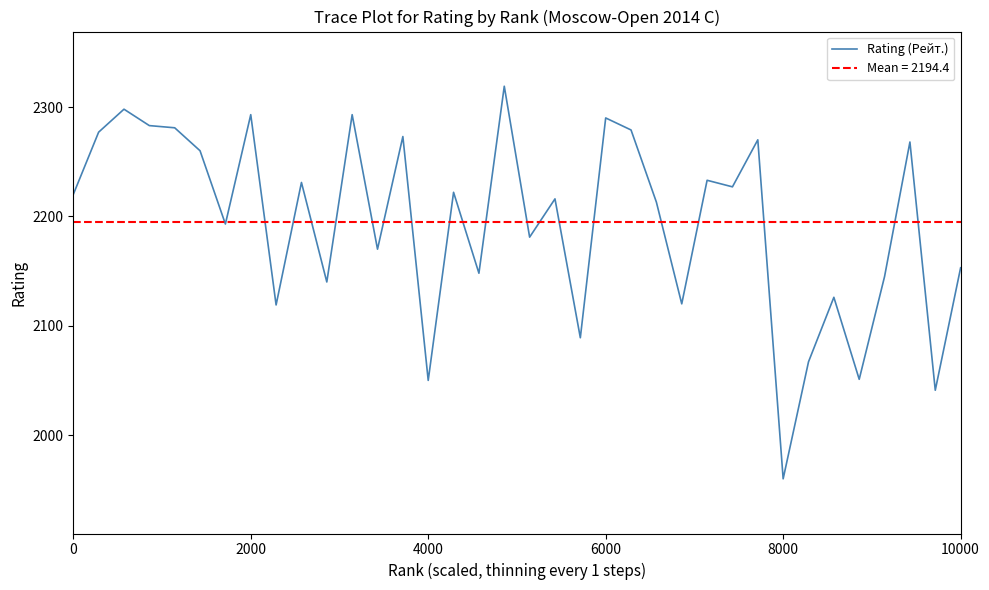

What is the minimum value for Rating (Рейт.)?

1960